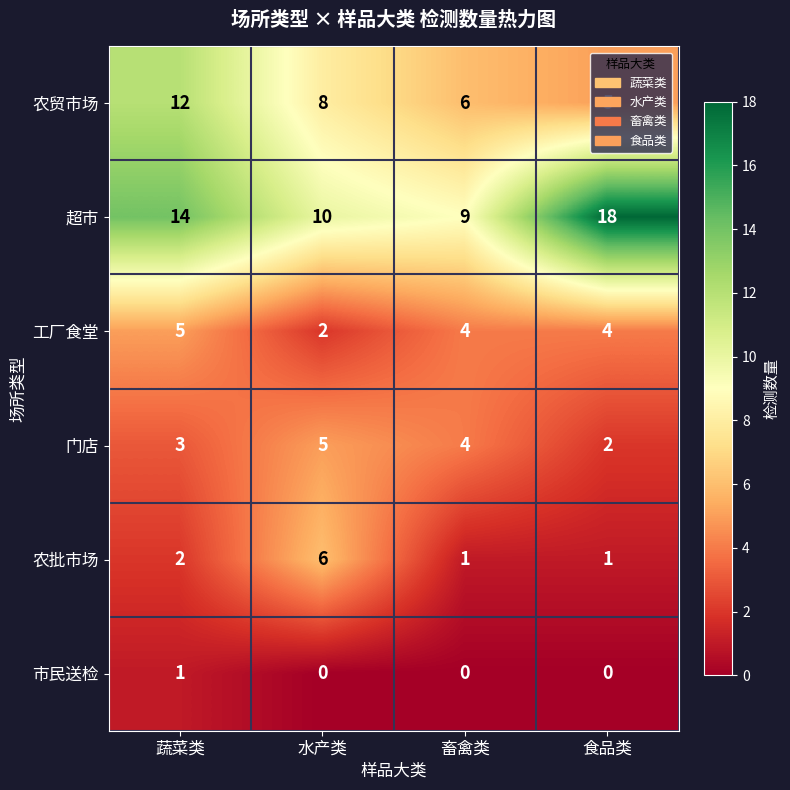

At 水产类, list the series in order from smallest to largest.

市民送检, 工厂食堂, 门店, 农批市场, 农贸市场, 超市